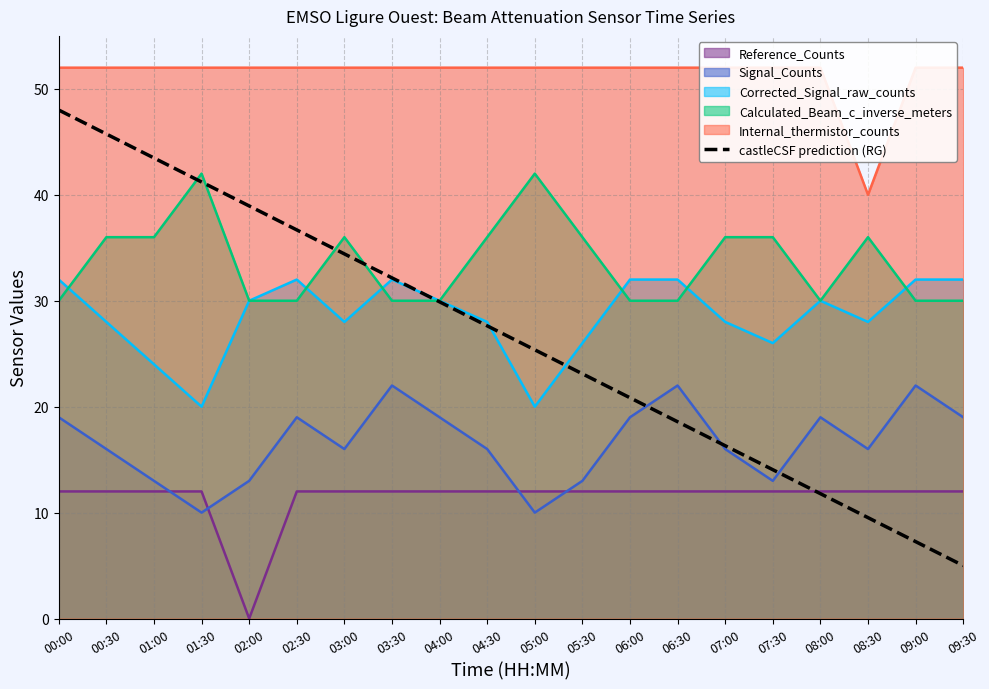

The chart shows a value of 20.8 at 06:00. True or false?

True